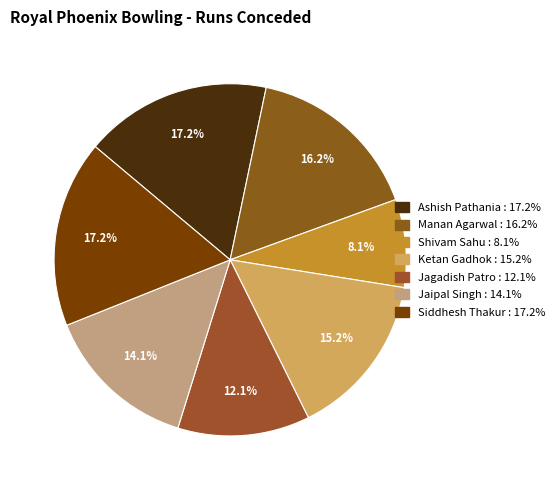

Does Jaipal Singh represent more than half of the total?

No